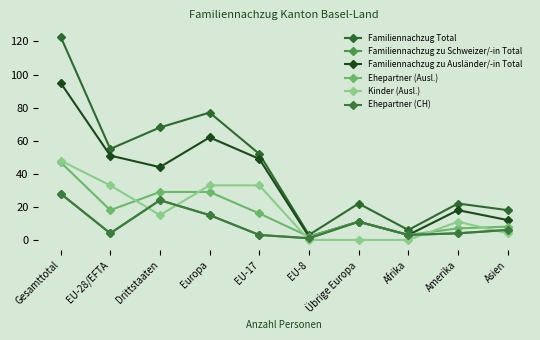

In Familiennachzug Total, how many points are higher than both neighbors (excluding endpoints)?

3